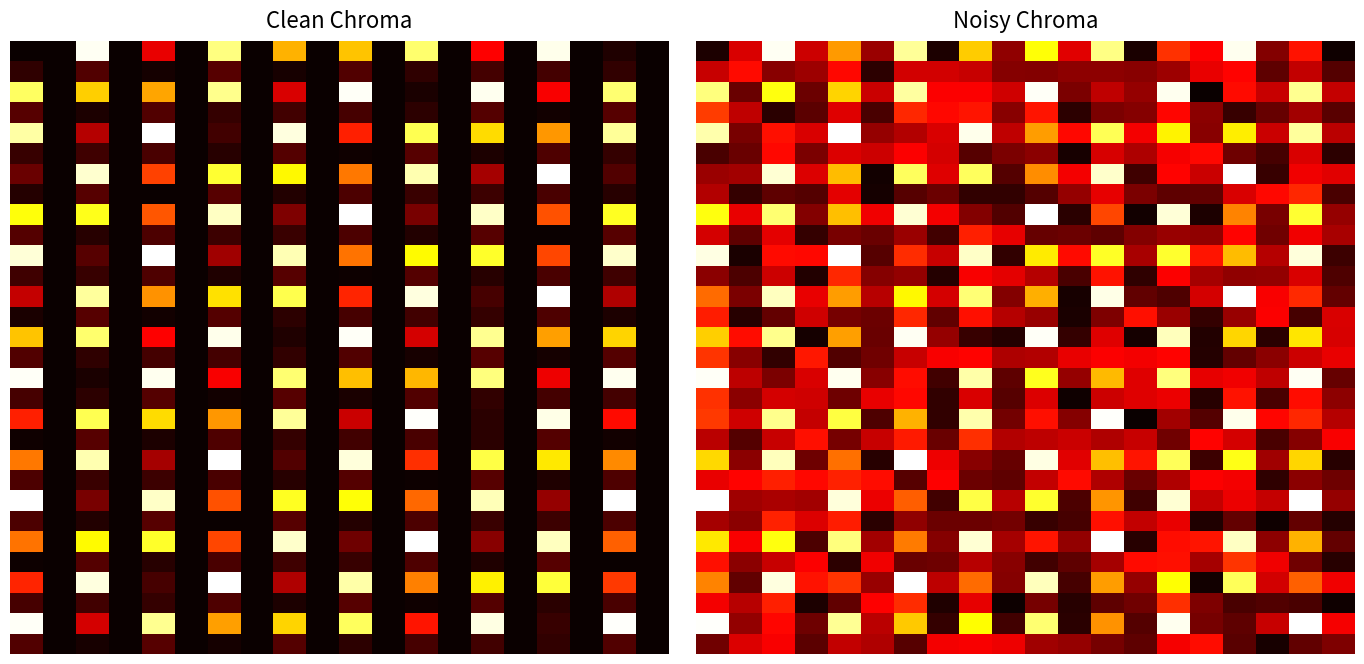

What is the spread (max minus min) of values at 19?

0.3